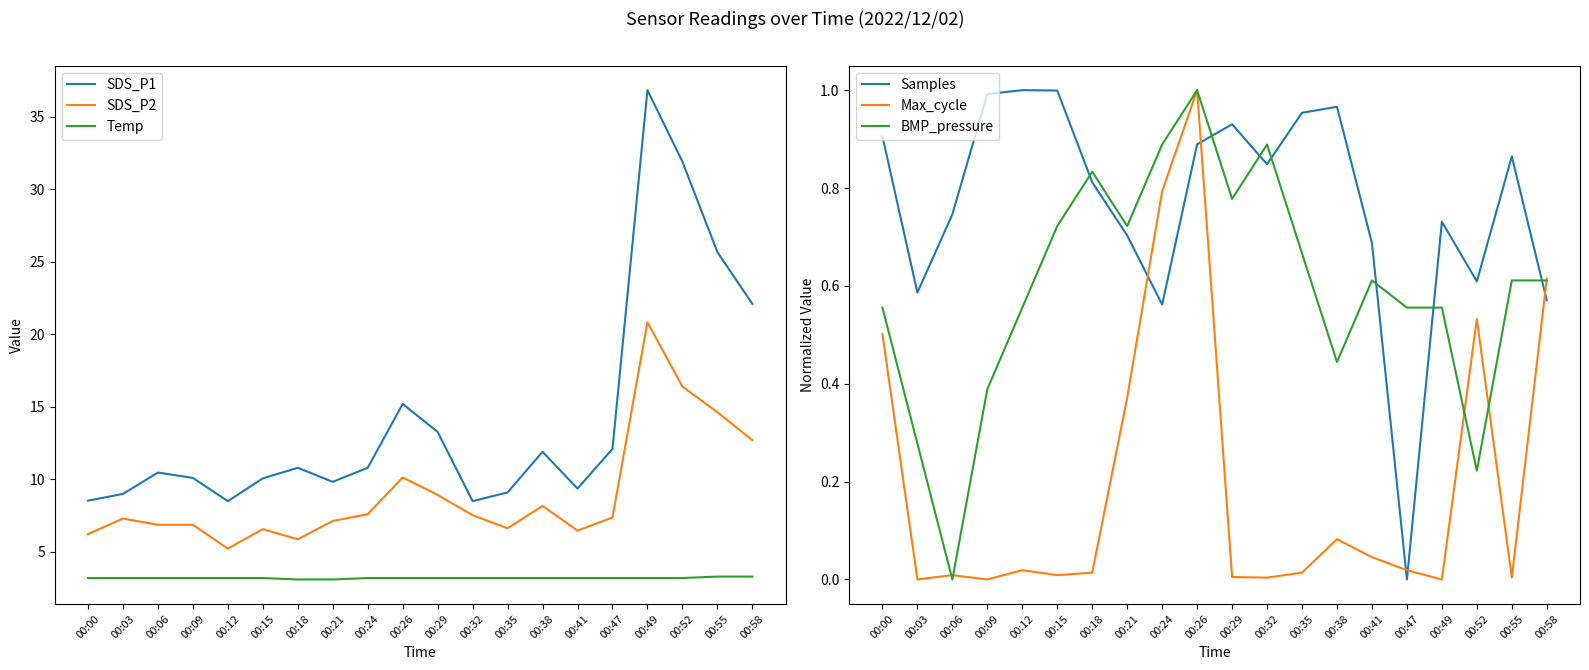

The value of Max_cycle at 00:38 is 0.1. True or false?

True